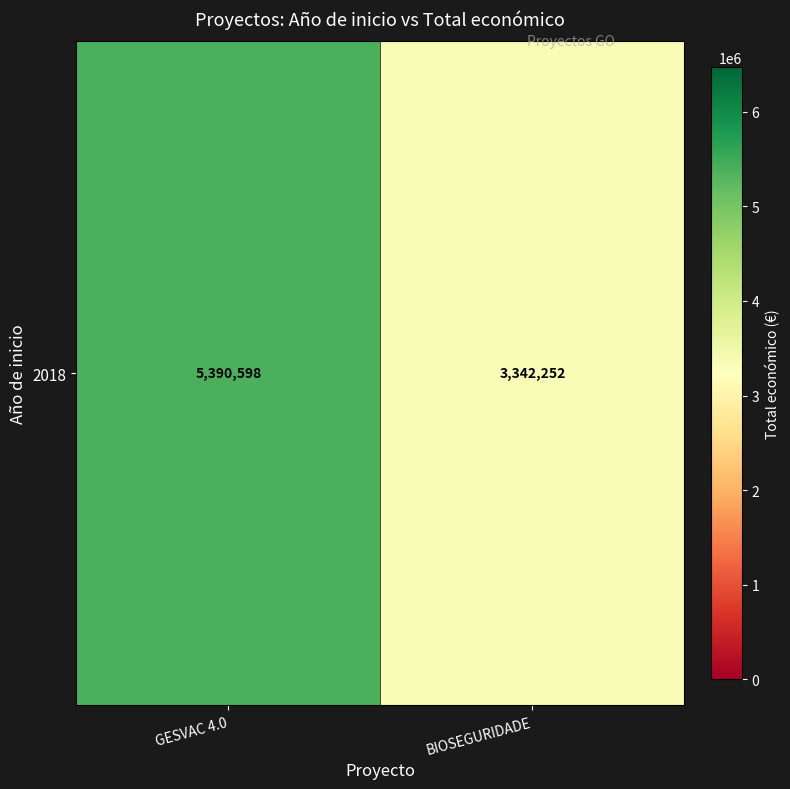

True or false: the data shows 8093295 at GESVAC 4.0.

False